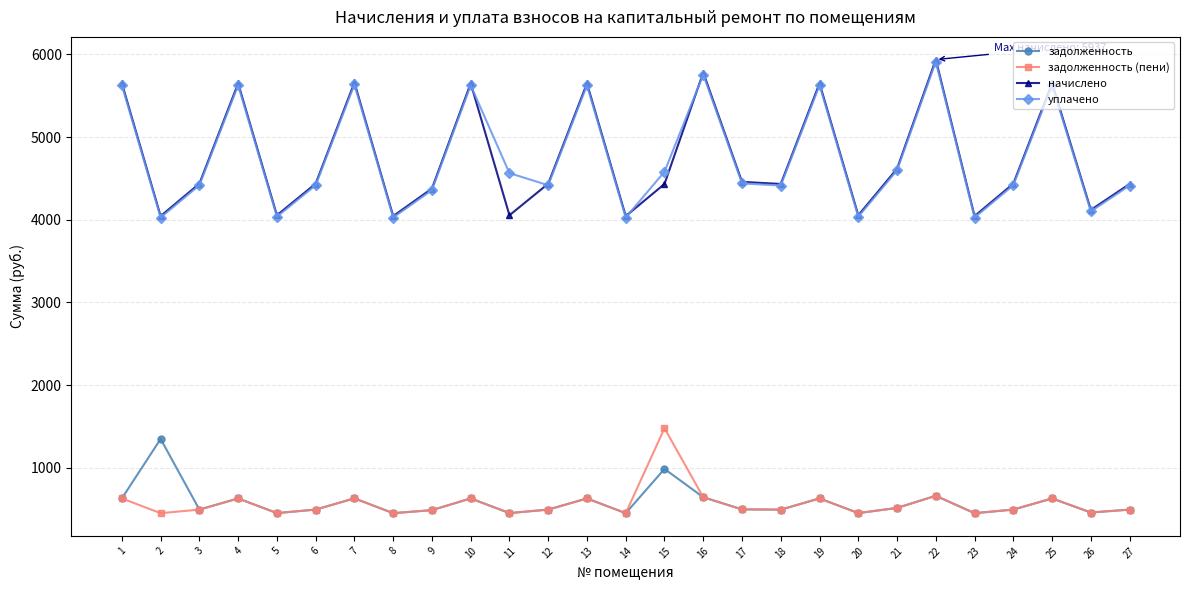

Does the chart display data point markers on the line(s)?

Yes